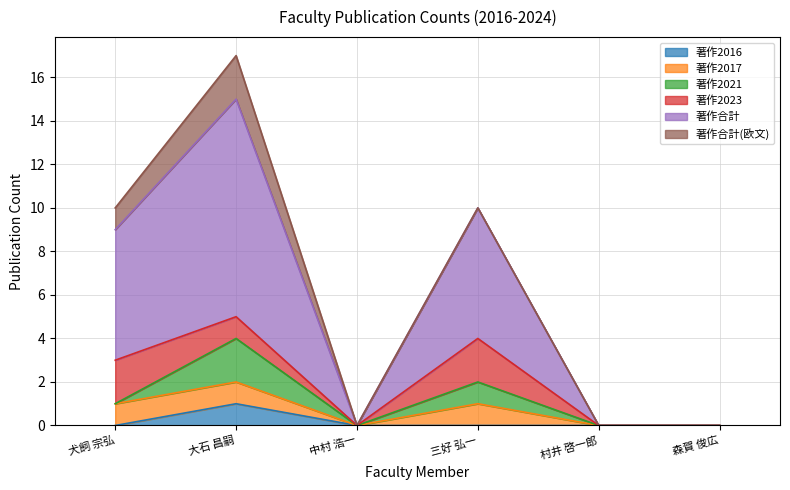

True or false: 著作2016 has more than 0 points higher than both neighbors.

True